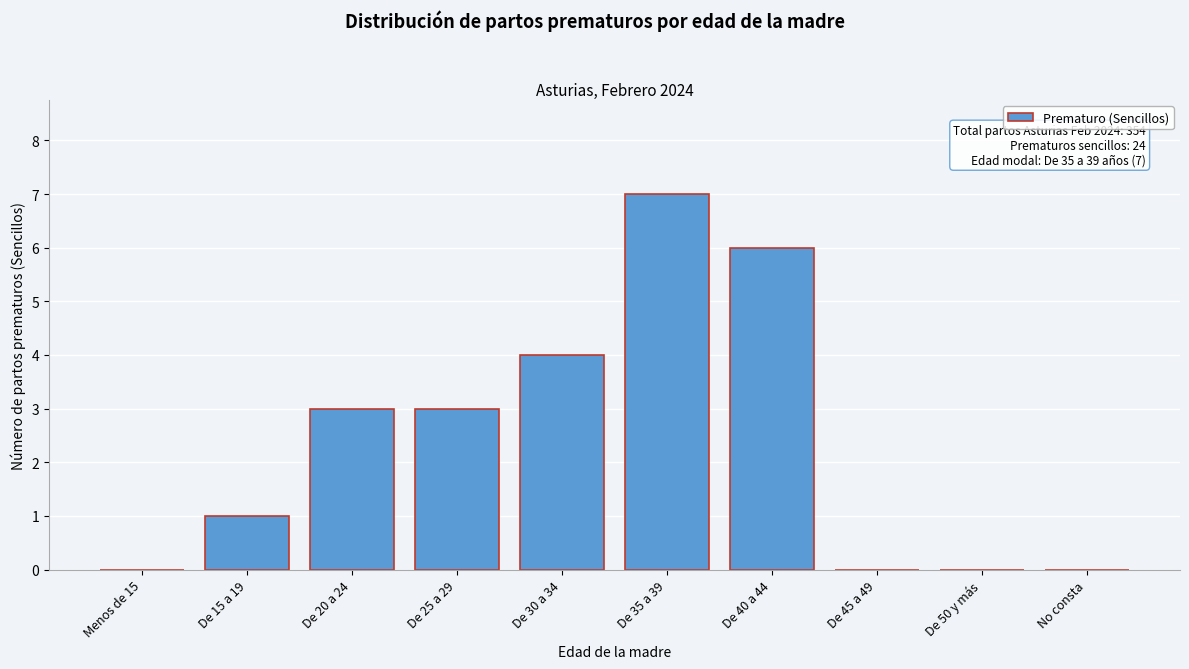

Reading left to right, what are all the values shown in this chart?

Menos de 15=0	De 15 a 19=1	De 20 a 24=3	De 25 a 29=3	De 30 a 34=4	De 35 a 39=7	De 40 a 44=6	De 45 a 49=0	De 50 y más=0	No consta=0